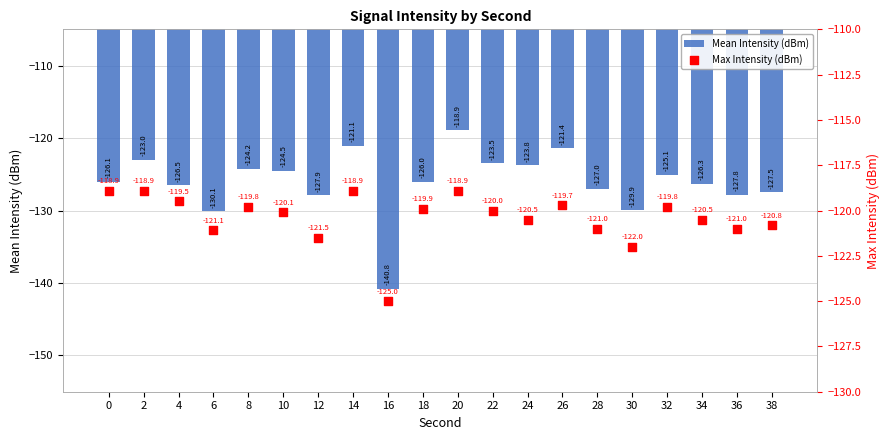

Is the value of Mean Intensity (dBm) at 16 greater than the value of Max Intensity (dBm) at 28?

No